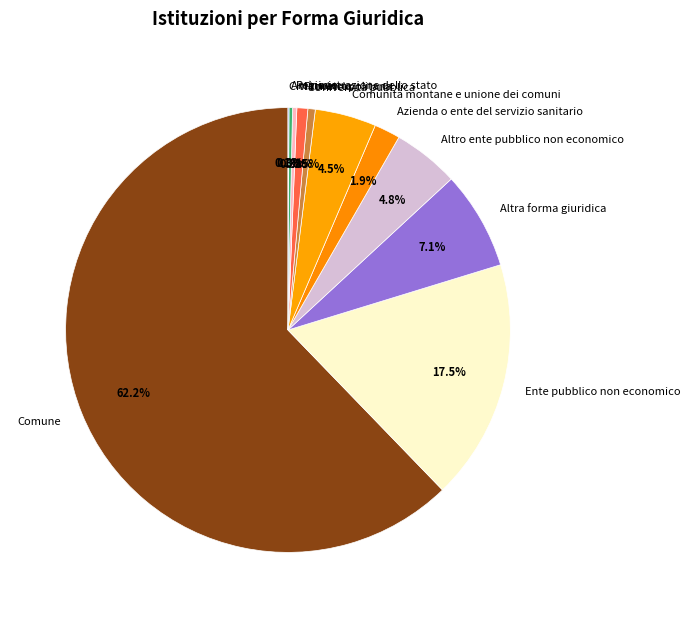

True or false: Altro ente pubblico non economico accounts for 14% of the total.

False